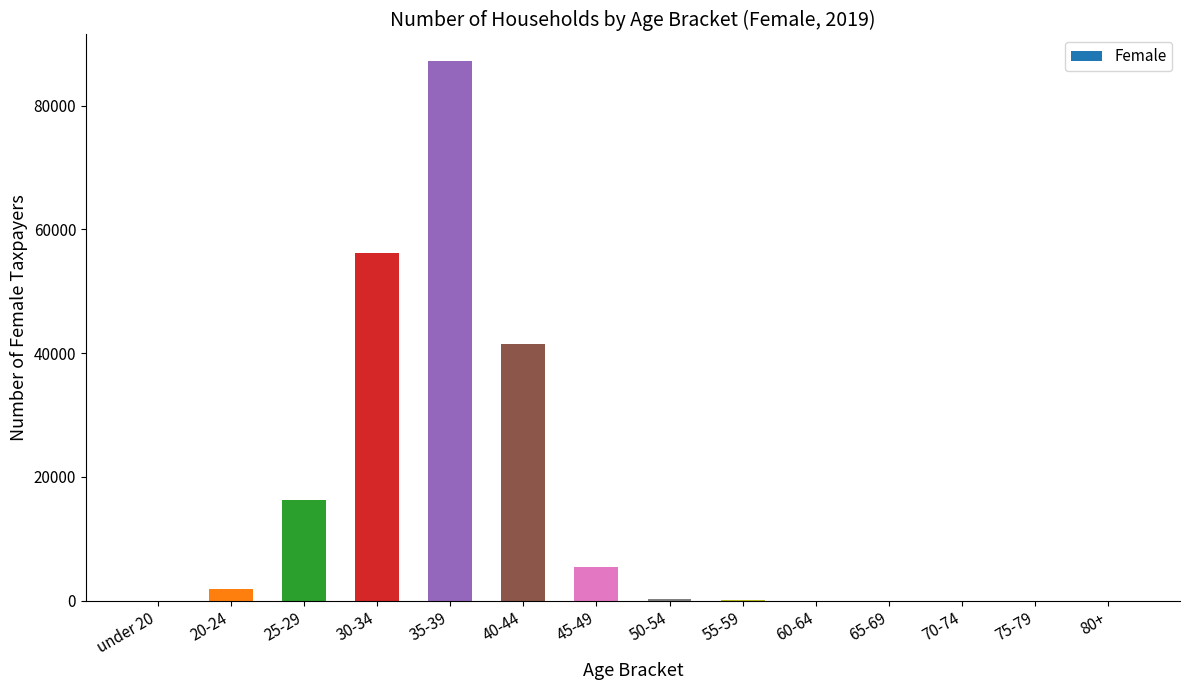

How many distinct data groups are displayed?

1